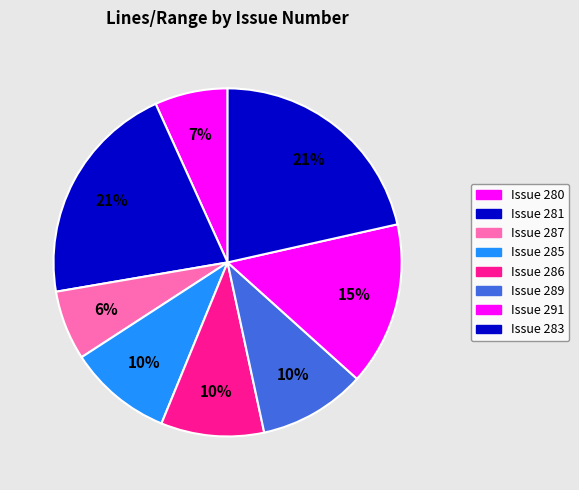

To the nearest percent, what is the average slice percentage?

12%